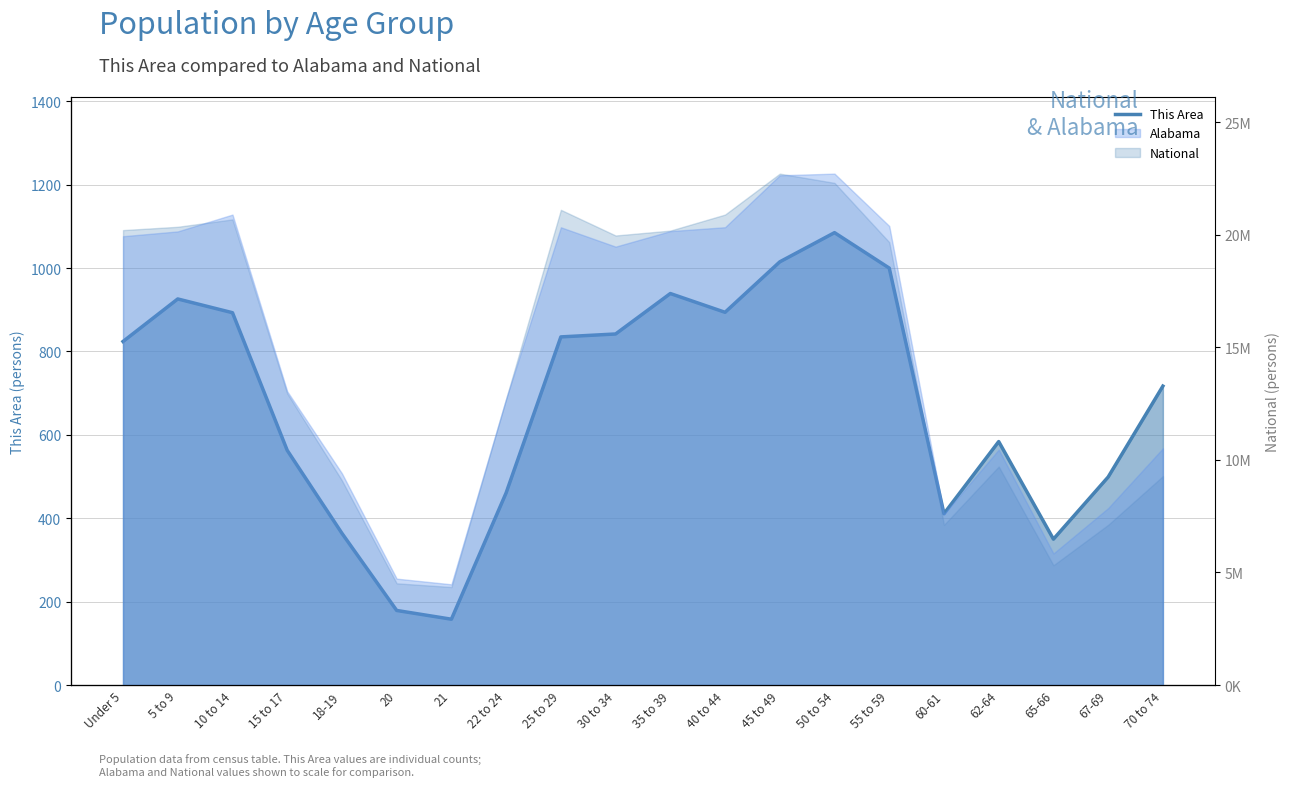

What is the change in value from 18-19 to 60-61?

+47